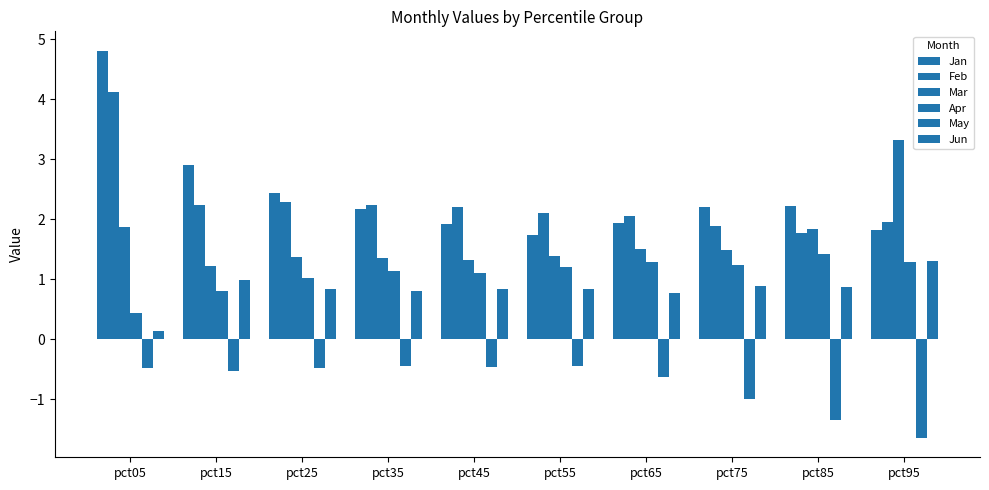

How many bars are there in total?

60